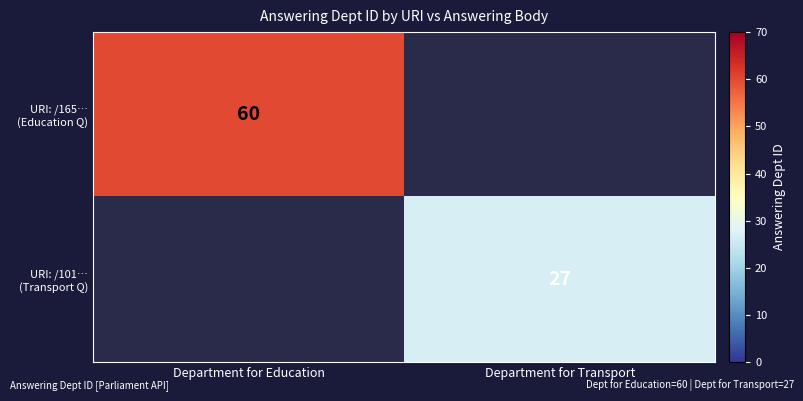

What is the minimum value shown in the chart?

27.0